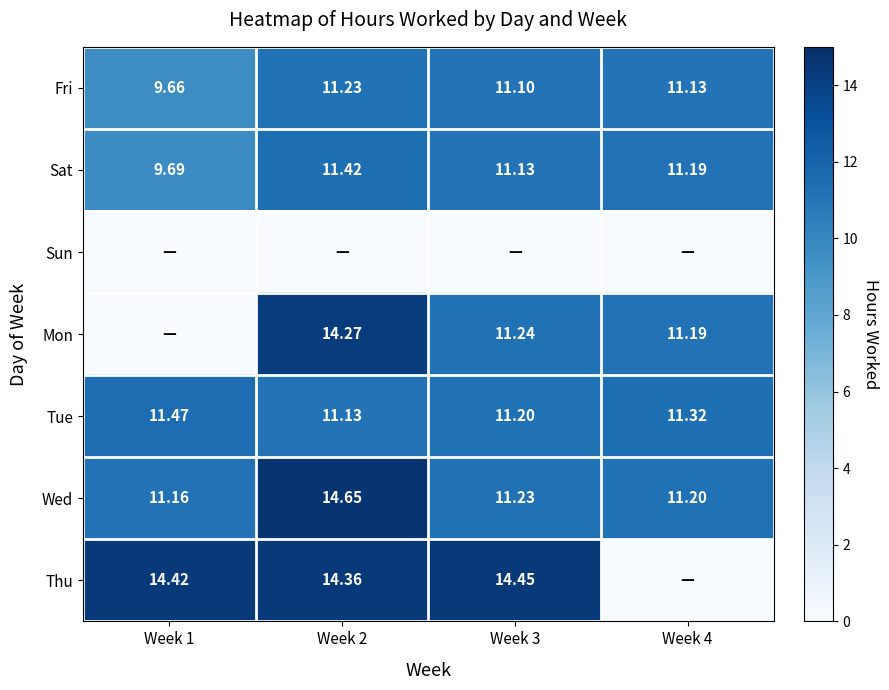

Is the value of Fri at Week 1 greater than the value of Thu at Week 2?

No